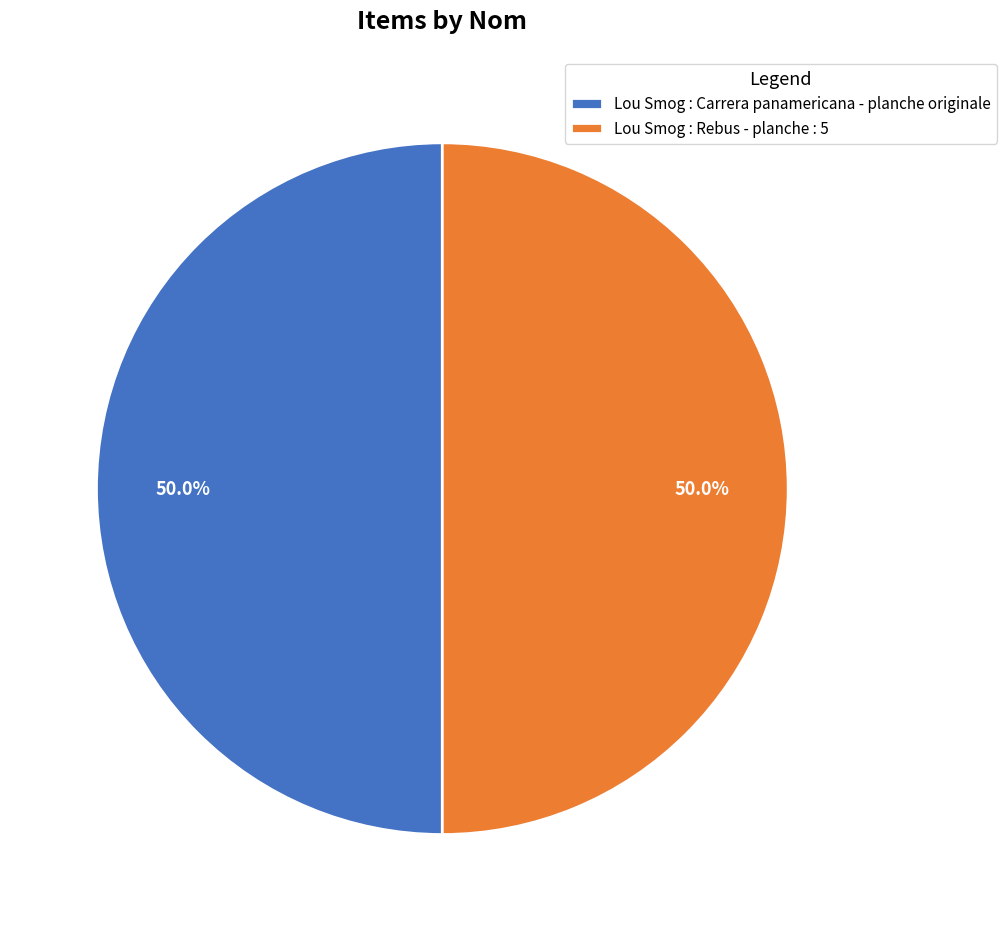

True or false: Lou Smog : Rebus - planche : 5 accounts for 63% of the total.

False